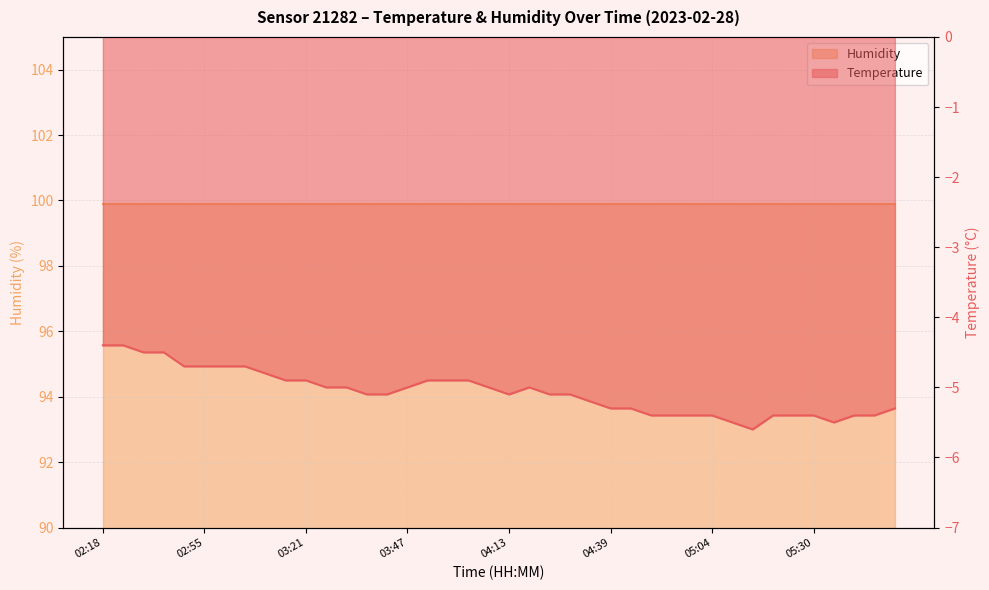

How many points are higher than both their immediate neighbors (excluding endpoints)?

1